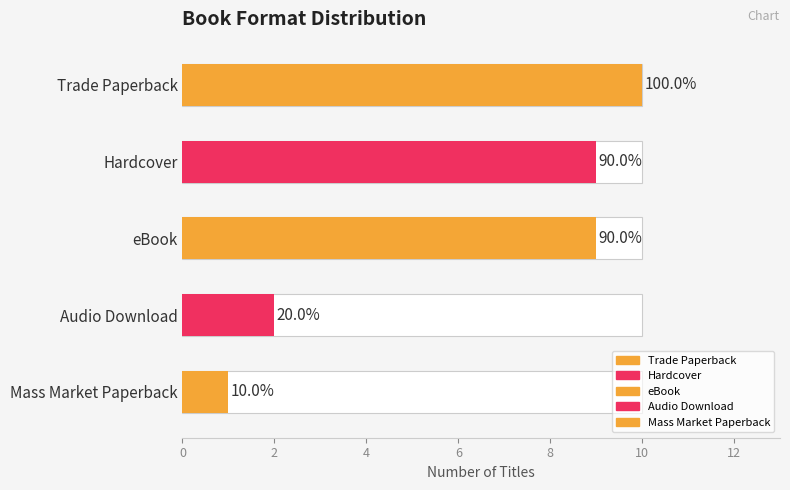

What is the change in value from Trade Paperback to Mass Market Paperback?

-9